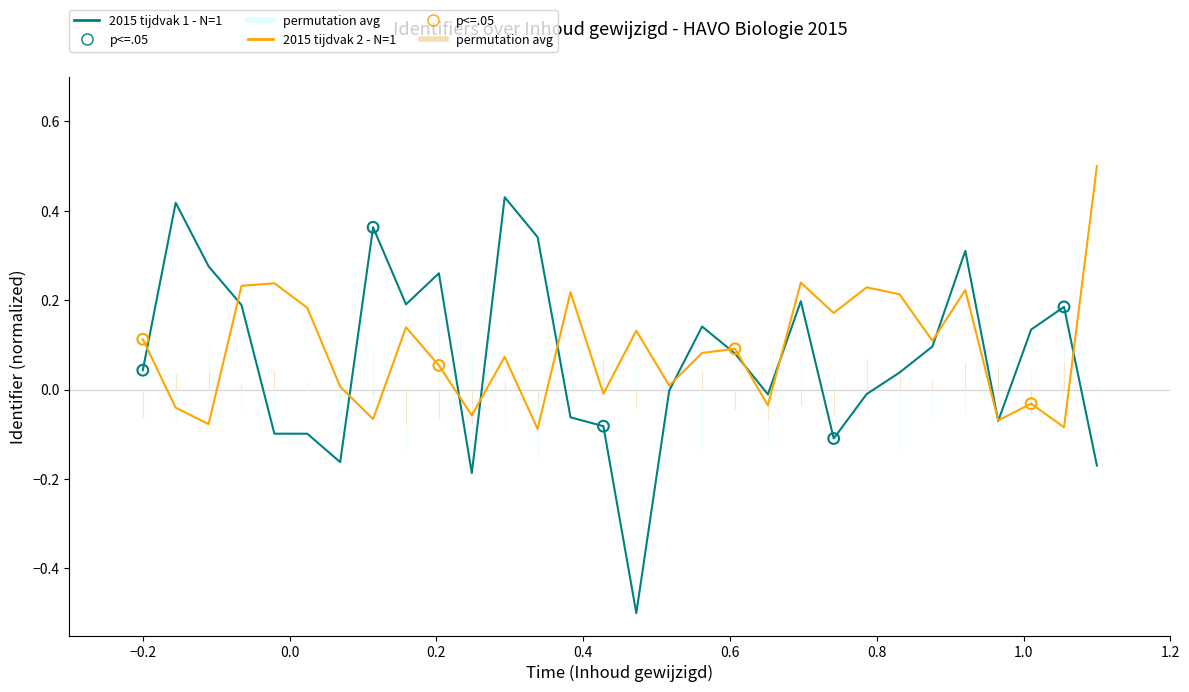

What is the minimum value shown in the chart?

-0.5